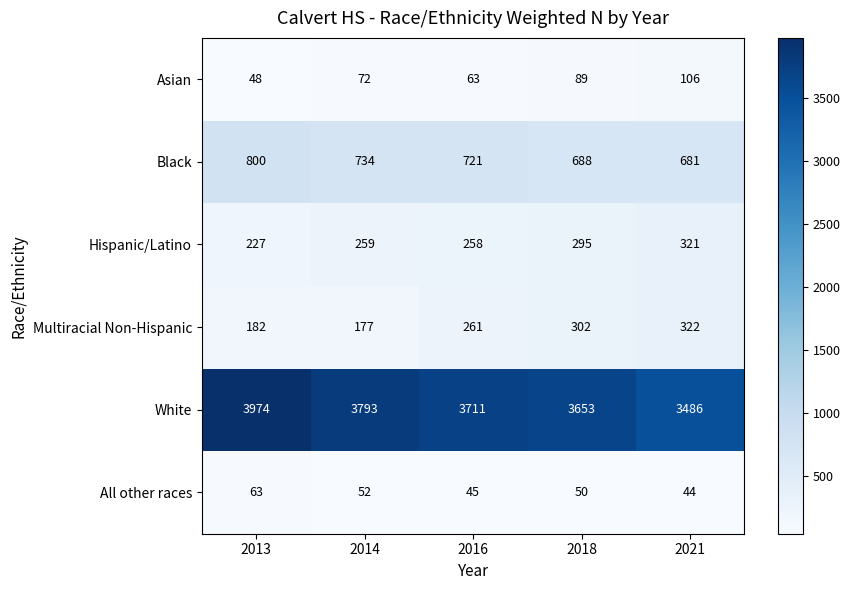

Reading right to left, what are all the values shown in this chart?

Asian: 106	89	63	72	48
Black: 681	688	721	734	800
Hispanic/Latino: 321	295	258	259	227
Multiracial Non-Hispanic: 322	302	261	177	182
White: 3486	3653	3711	3793	3974
All other races: 44	50	45	52	63